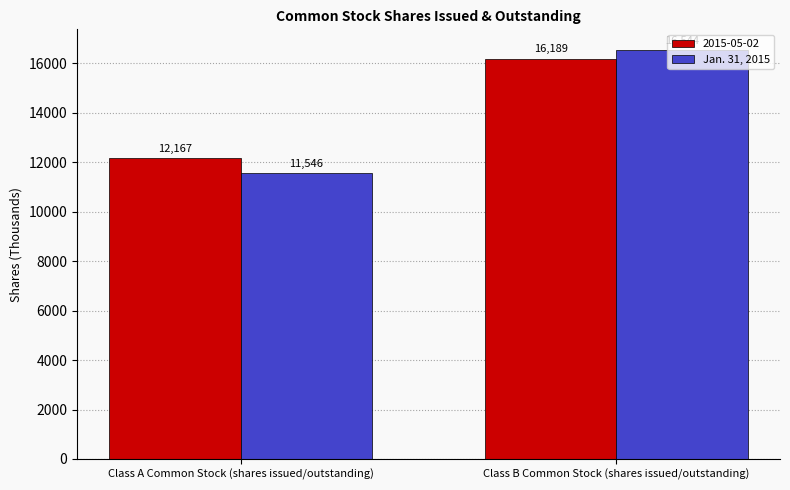

What value does the Jan. 31, 2015 series have at Class A Common Stock (shares issued/outstanding), to the nearest 10?

11550